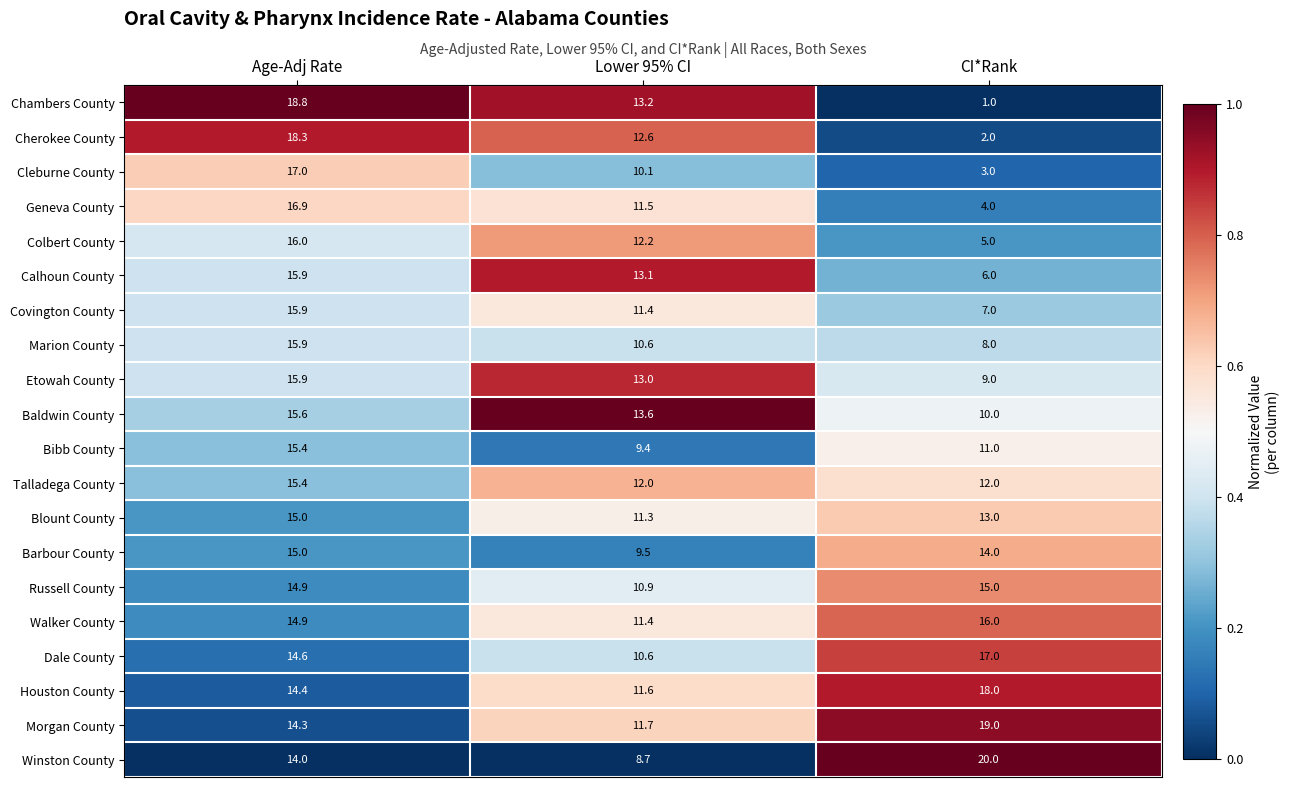

At which label is Russell County closest to 12?

Lower 95% CI